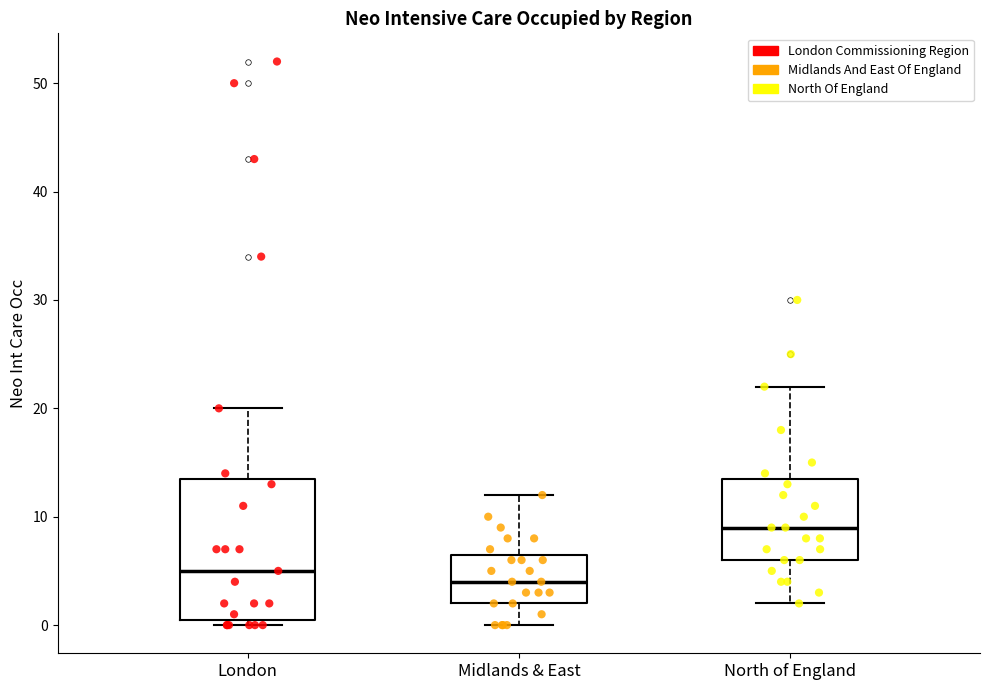

Reading left to right, read every box against the y-axis: the position of its median line, the range the box covers, and the ends of its whiskers. The values are not printed on the chart, so give them approximately, as read against the axis.

London: median 5, box 1 to 14, whiskers 0 to 20
Midlands & East: median 4, box 2 to 7, whiskers 0 to 12
North of England: median 9, box 6 to 14, whiskers 2 to 22